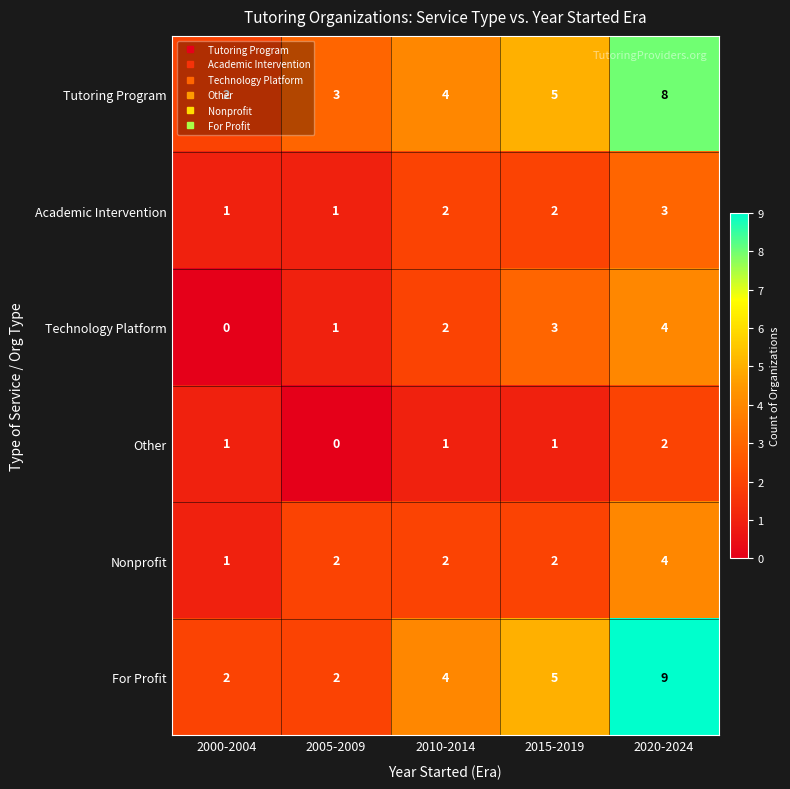

Count the Nonprofit values in the range 2 to 3.

3